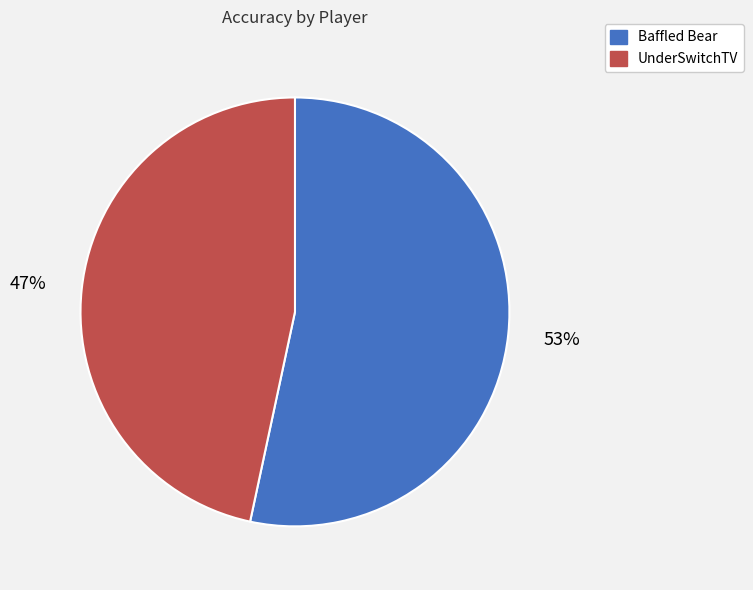

Is the sum of UnderSwitchTV and Baffled Bear greater than half?

Yes